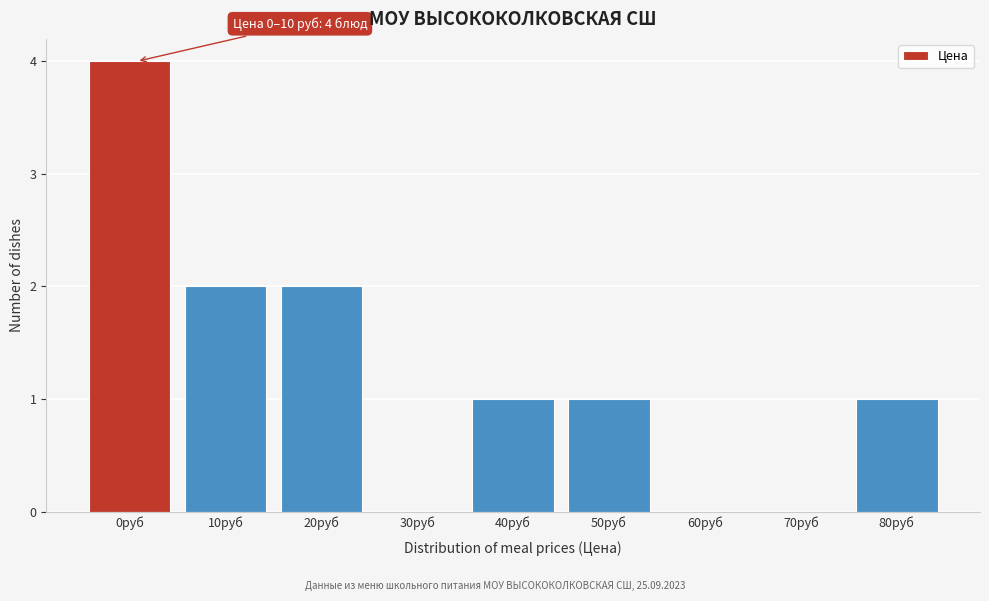

Reading left to right, transcribe all the data shown in this chart.

0руб=4	10руб=2	20руб=2	30руб=0	40руб=1	50руб=1	60руб=0	70руб=0	80руб=1